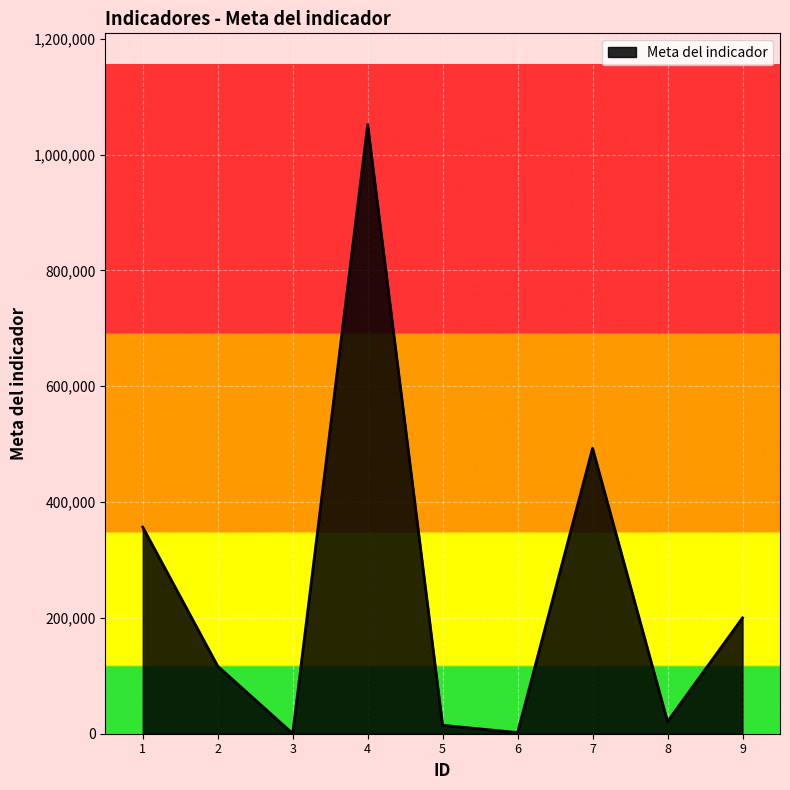

What is the difference between the maximum and minimum values?

1051390